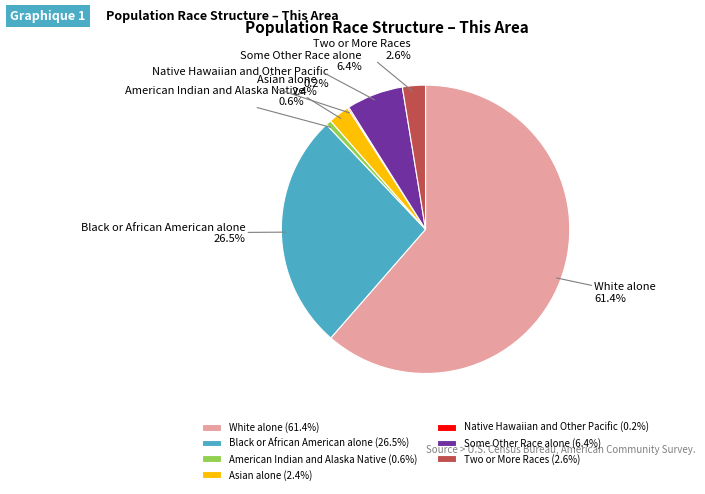

Is there a majority slice in this chart?

Yes